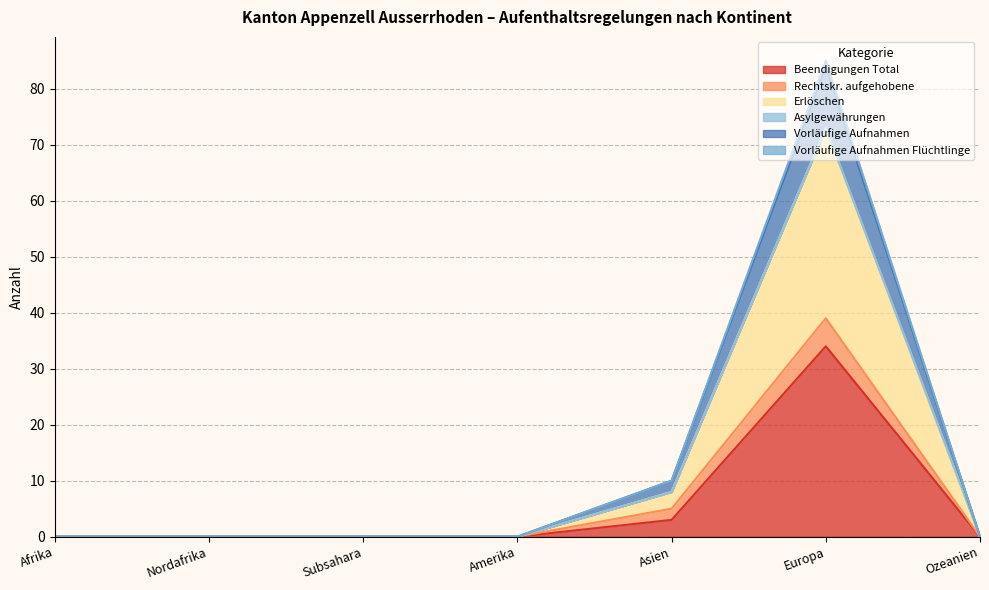

Does the chart display data point markers on the line(s)?

No